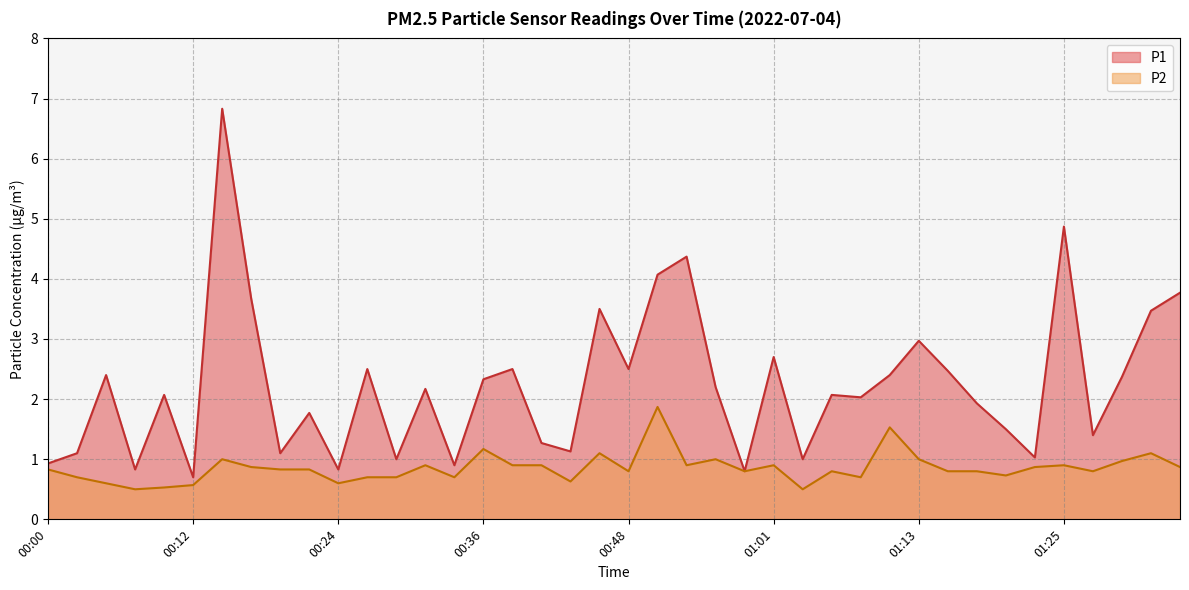

Reading left to right, extract all data points from this chart.

P1: 00:00=0.9	00:02=1.1	00:04=2.4	00:07=0.8	00:09=2.1	00:12=0.7	00:14=6.8	00:17=3.7	00:19=1.1	00:21=1.8	00:24=0.8	00:26=2.5	00:29=1.0	00:31=2.2	00:34=0.9	00:36=2.3	00:39=2.5	00:41=1.3	00:43=1.1	00:46=3.5	00:48=2.5	00:51=4.1	00:53=4.4	00:56=2.2	00:58=0.8	01:01=2.7	01:03=1.0	01:05=2.1	01:08=2.0	01:10=2.4	01:13=3.0	01:15=2.5	01:18=1.9	01:20=1.5	01:23=1.0	01:25=4.9	01:27=1.4	01:30=2.4	01:32=3.5	01:35=3.8
P2: 00:00=0.8	00:02=0.7	00:04=0.6	00:07=0.5	00:09=0.5	00:12=0.6	00:14=1.0	00:17=0.9	00:19=0.8	00:21=0.8	00:24=0.6	00:26=0.7	00:29=0.7	00:31=0.9	00:34=0.7	00:36=1.2	00:39=0.9	00:41=0.9	00:43=0.6	00:46=1.1	00:48=0.8	00:51=1.9	00:53=0.9	00:56=1.0	00:58=0.8	01:01=0.9	01:03=0.5	01:05=0.8	01:08=0.7	01:10=1.5	01:13=1.0	01:15=0.8	01:18=0.8	01:20=0.7	01:23=0.9	01:25=0.9	01:27=0.8	01:30=1.0	01:32=1.1	01:35=0.9